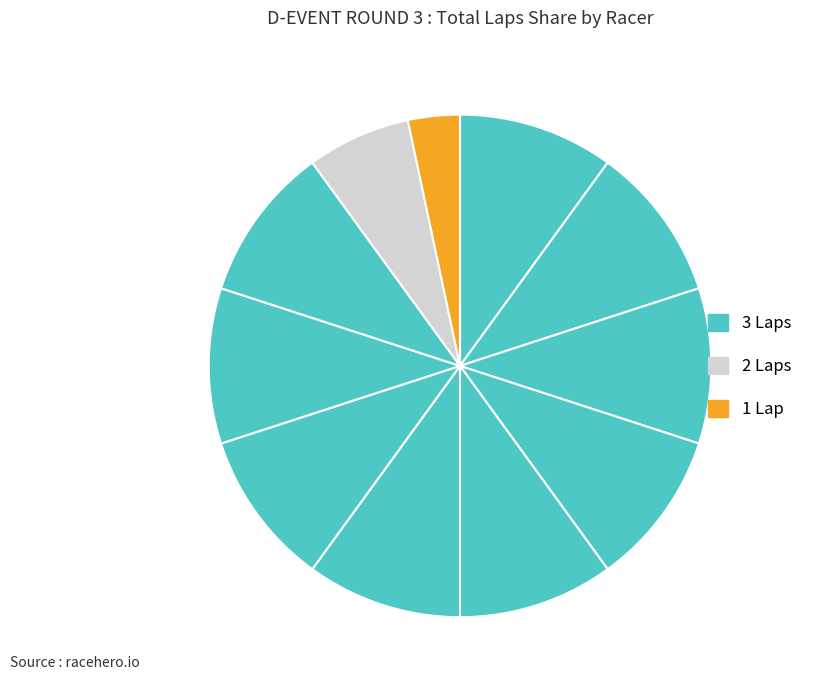

Count the number of slices in the pie.

11